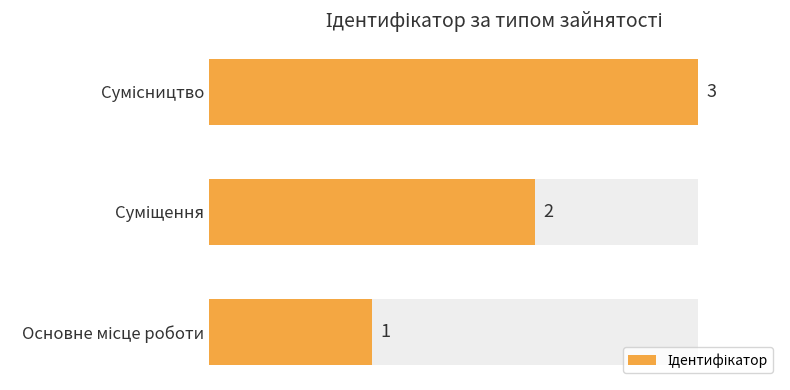

What is the average value?

2